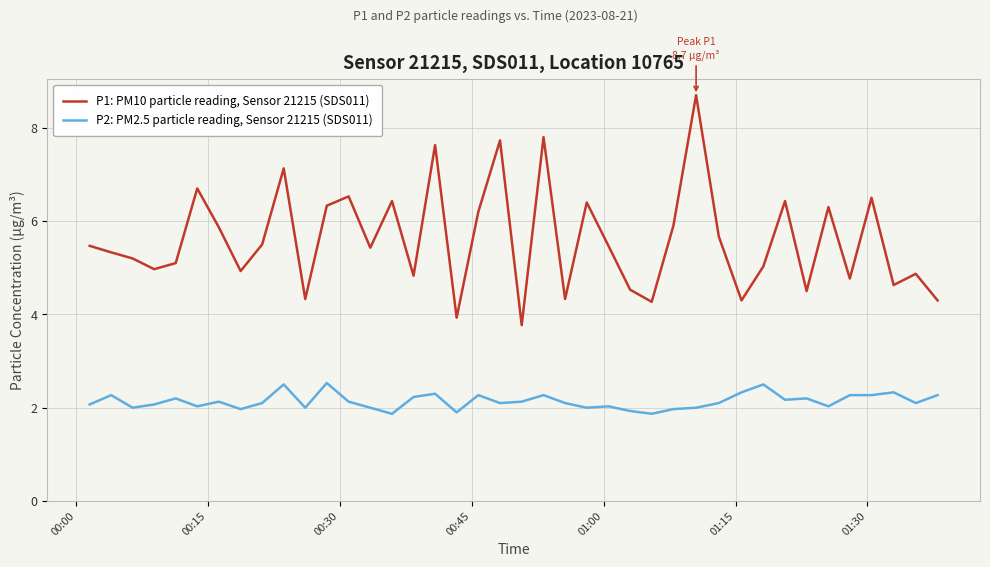

What is the lowest value of the P1: PM10 particle reading, Sensor 21215 (SDS011) series?

3.8